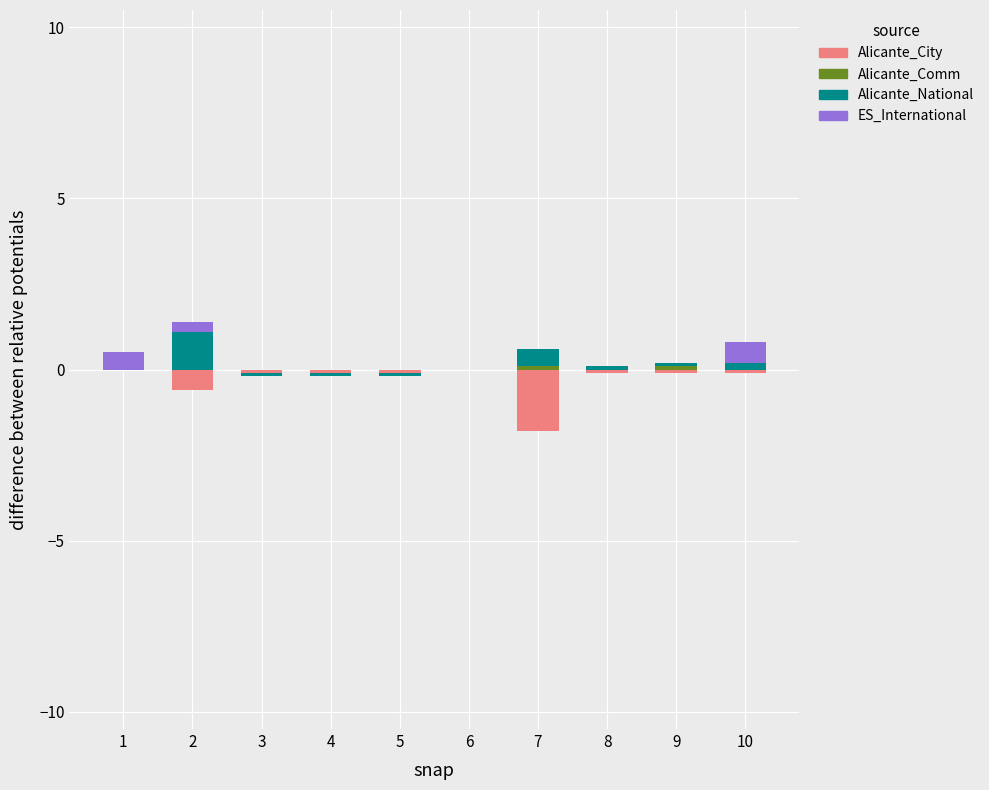

At which label does ES_International reach its peak?

10